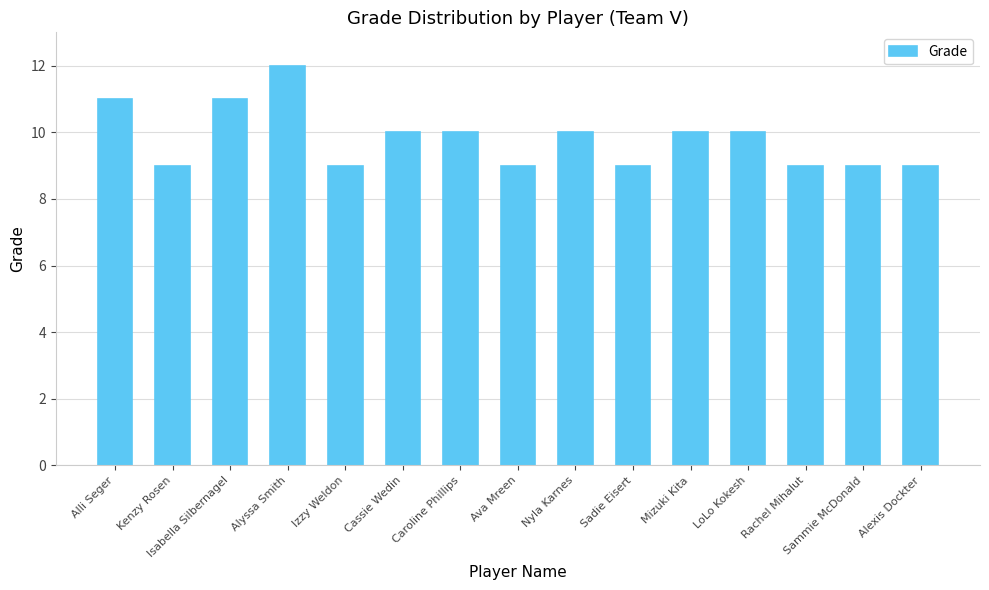

What is the ratio of the value at Alli Seger to the value at Sammie McDonald?

1.2